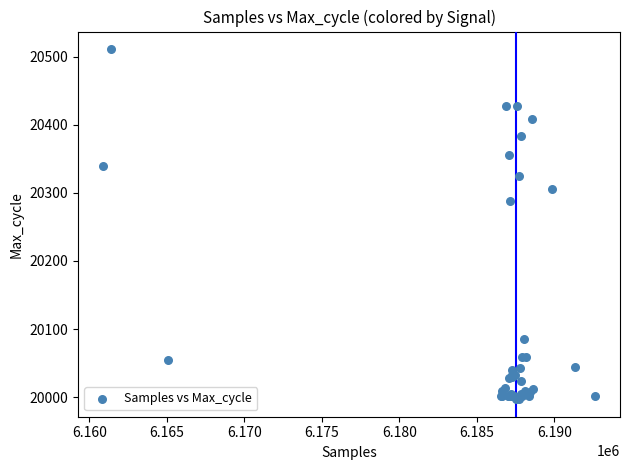

What Y value in the scatter plot is closest to 20254?

20288